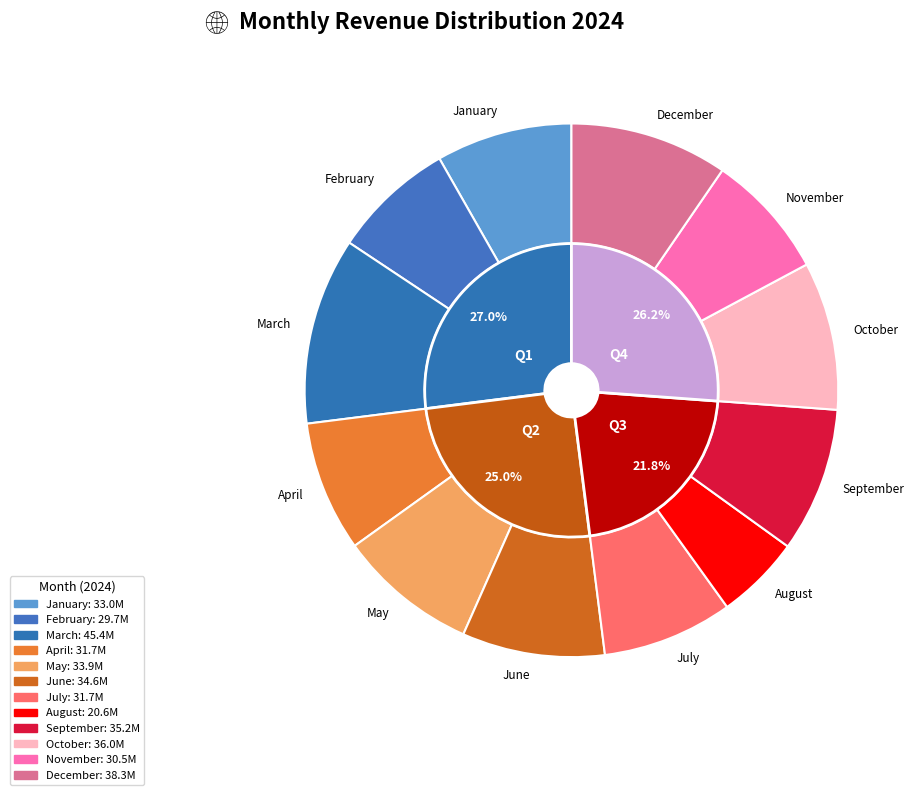

How many slices are in this pie chart?

12